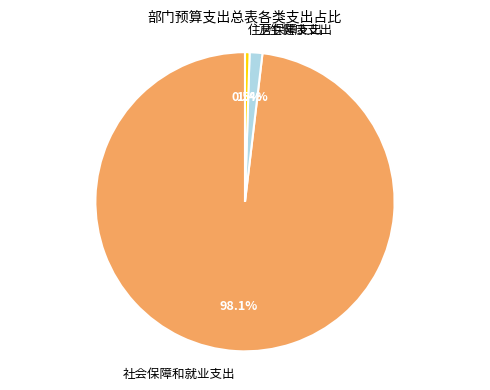

To the nearest percent, what is the difference between the largest and smallest slice percentages?

98%